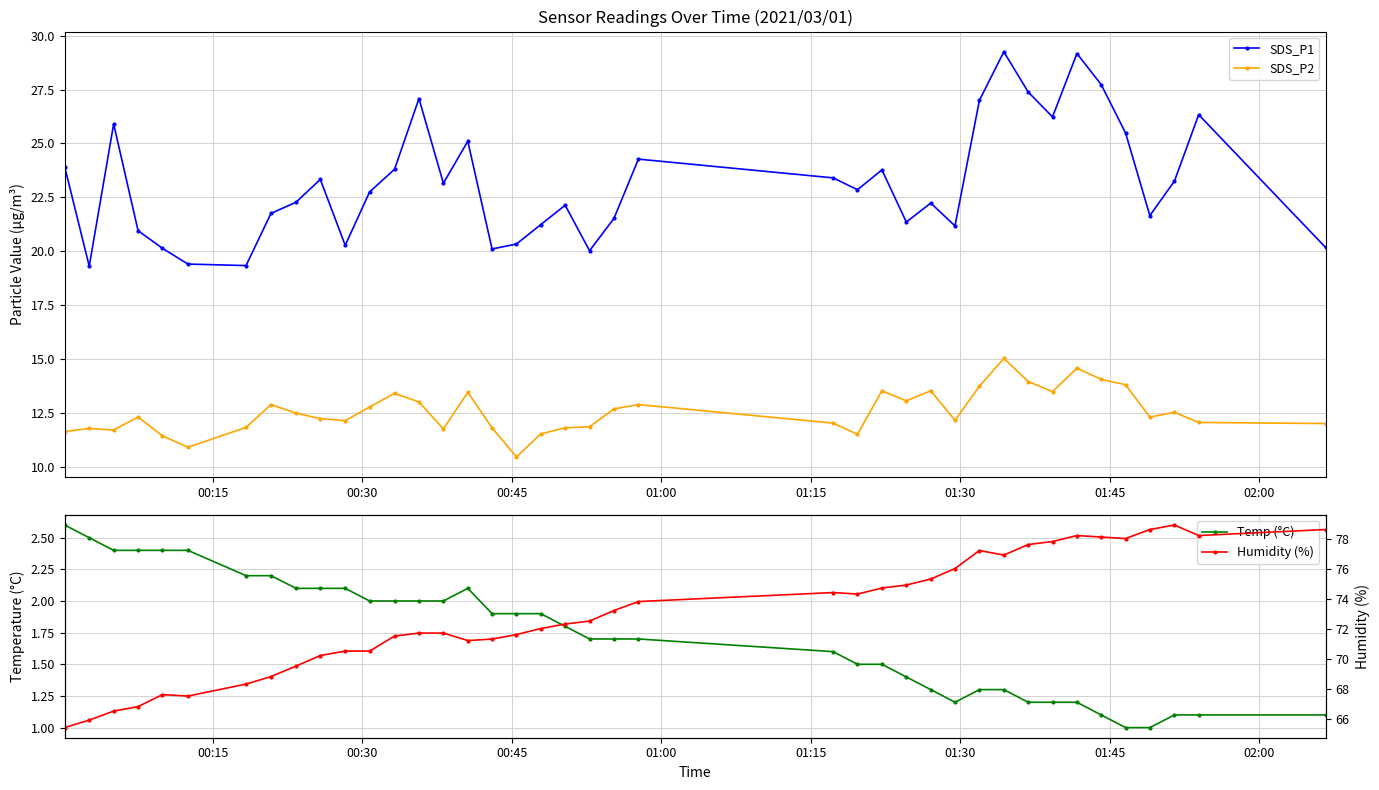

What is the value of the Humidity (%) point at the 2nd from the left?

65.9